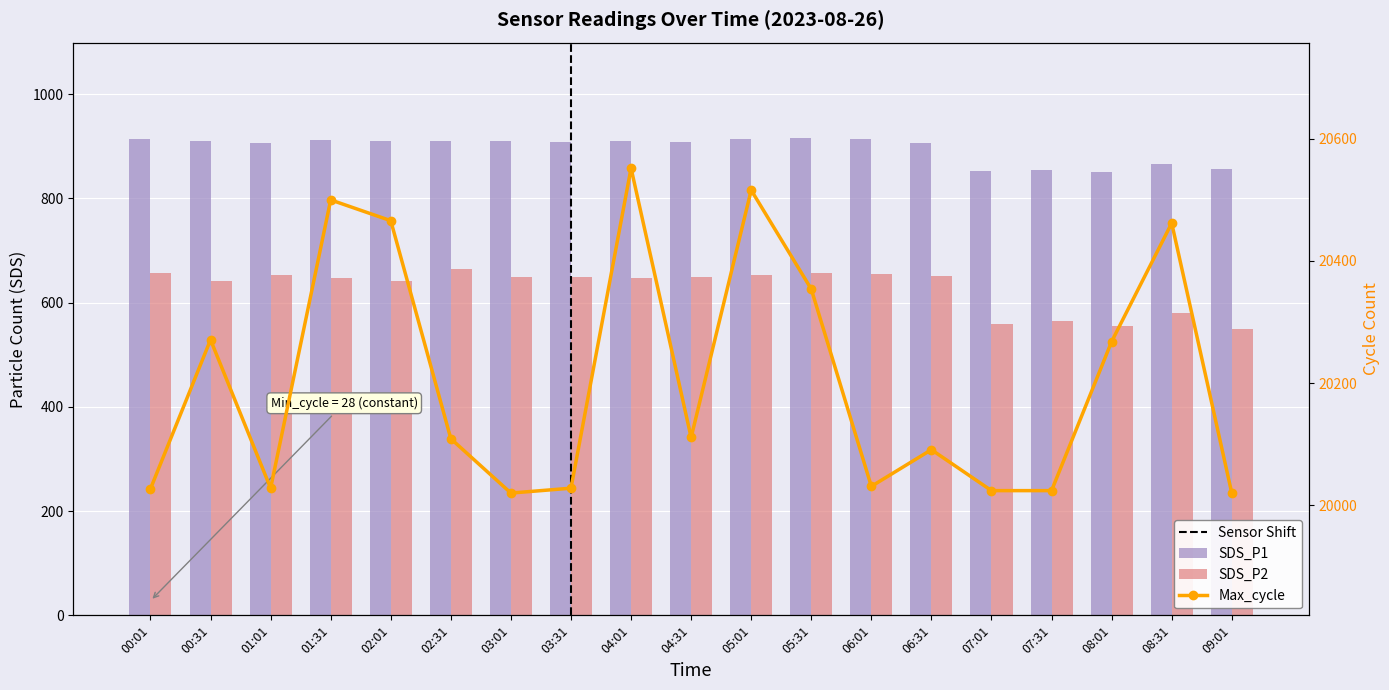

True or false: Max_cycle has a value of 33622.2 at 09:01.

False